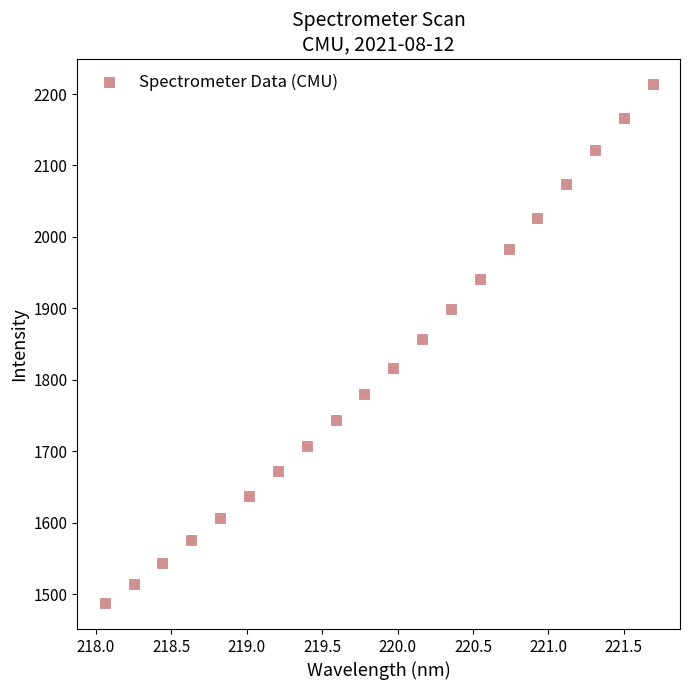

What is the range of Y values (max minus min)?

726.0